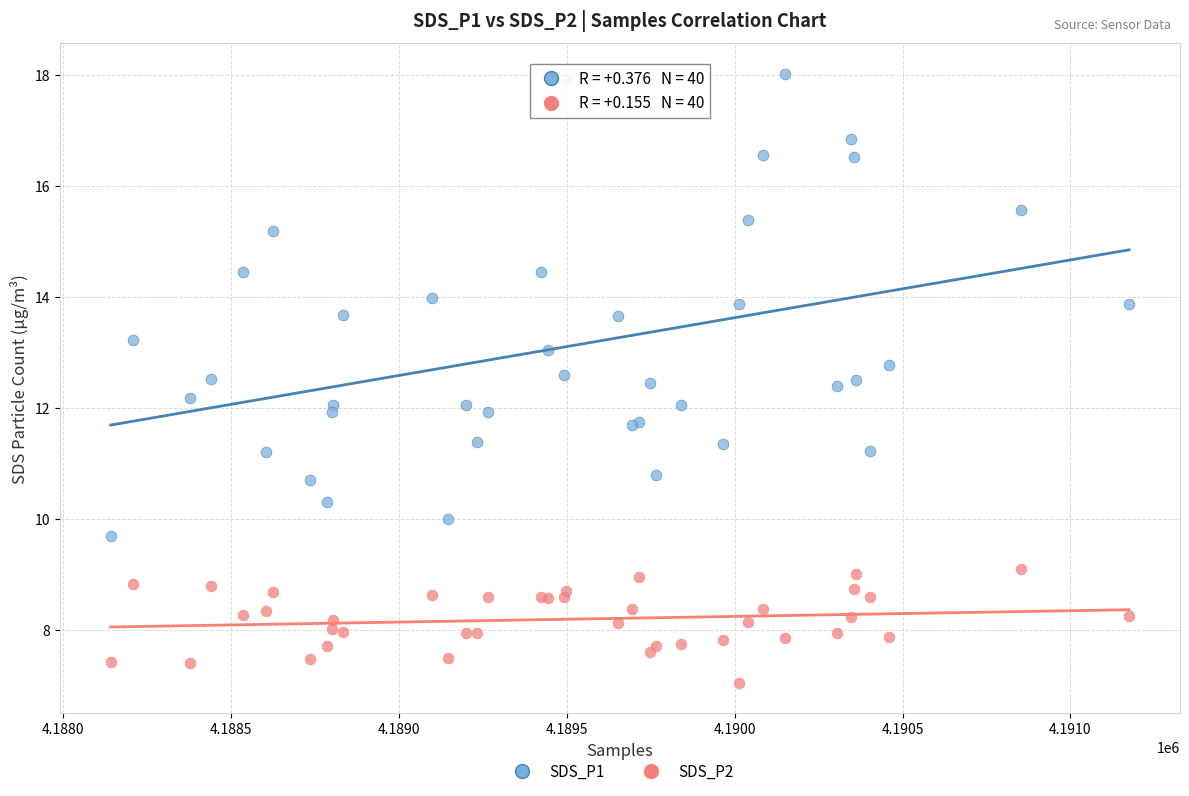

What is the X range (max minus min) for the scatter plot?

3034.0